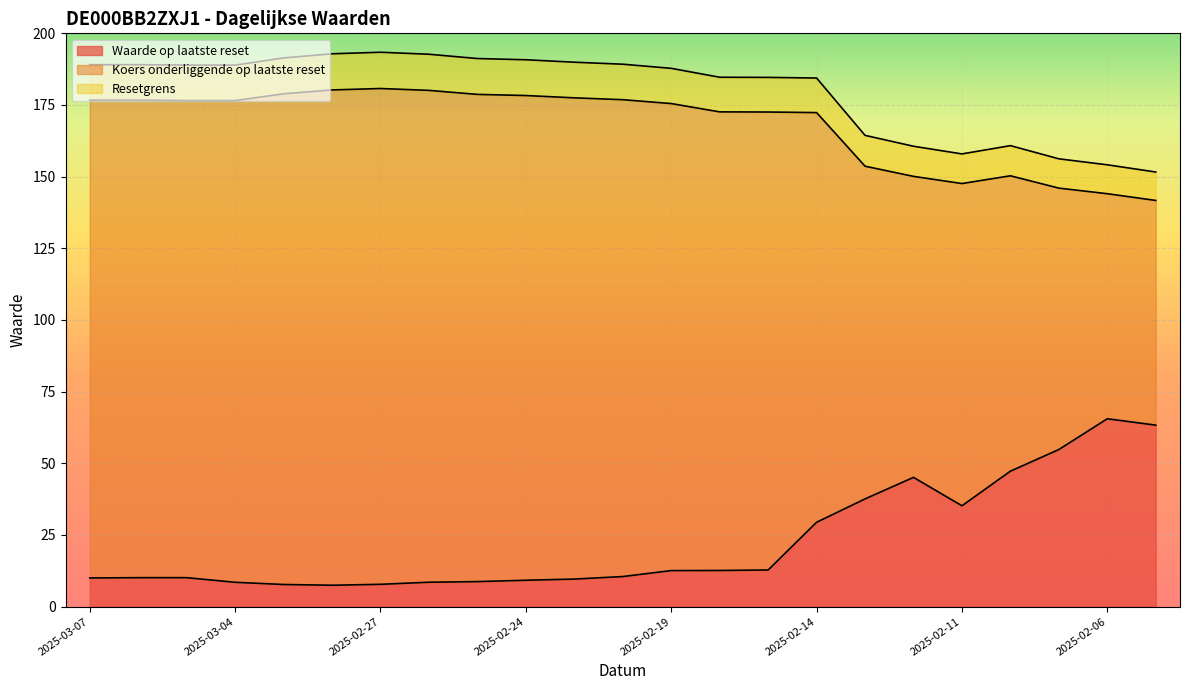

At which category is the sum across all series the highest?

2025-02-14